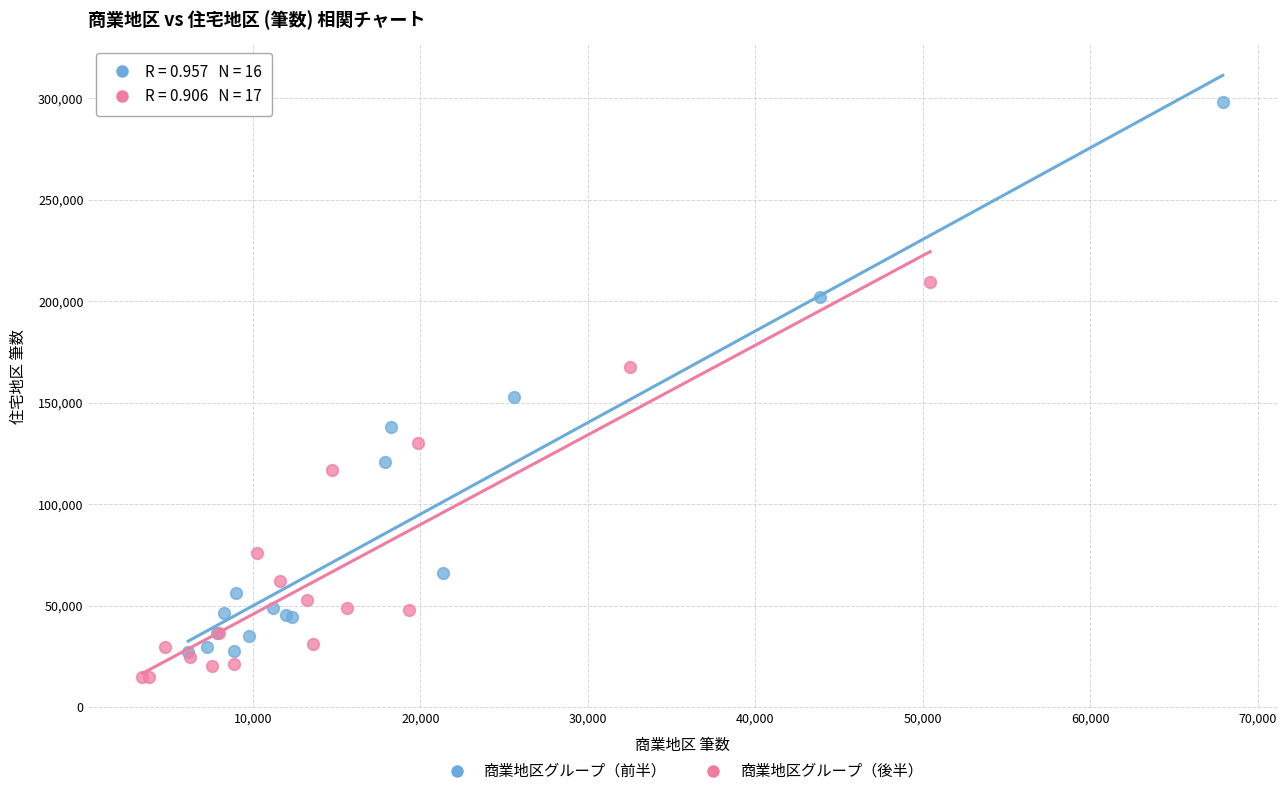

What are all the series names shown in the legend?

商業地区グループ（前半）, 商業地区グループ（後半）